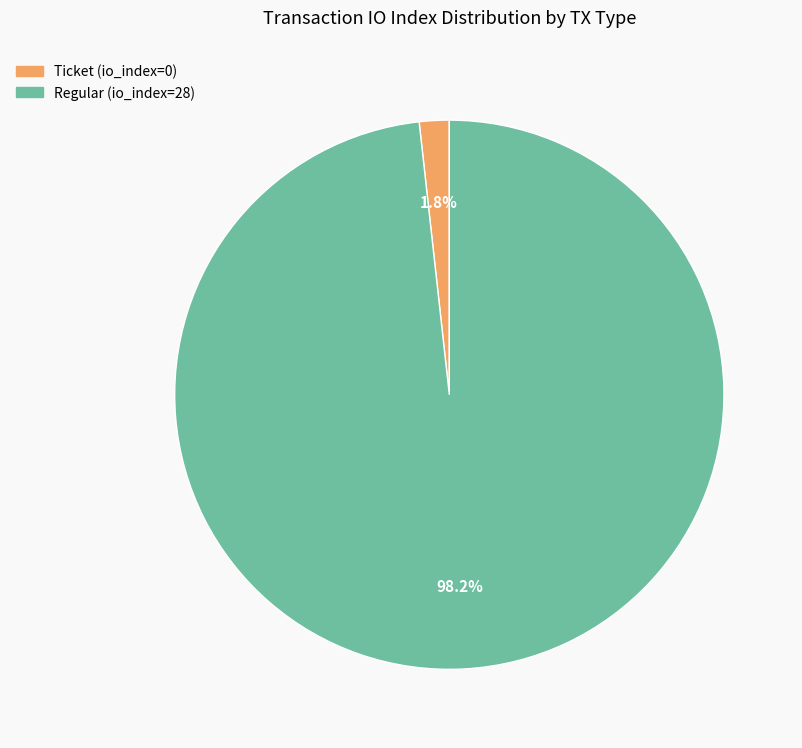

What percentage do Ticket (io_index=0) and Regular (io_index=28) together represent?

100.0%